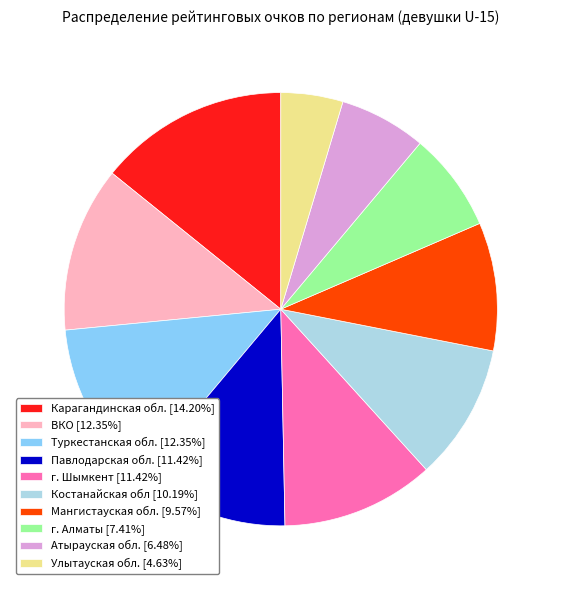

Does Атырауская обл. account for over 50% of the chart?

No